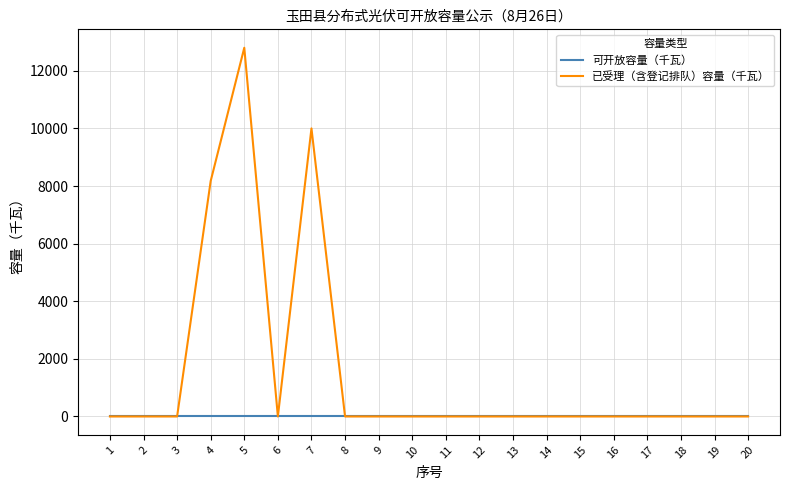

Is this an area chart (filled region under the line)?

No